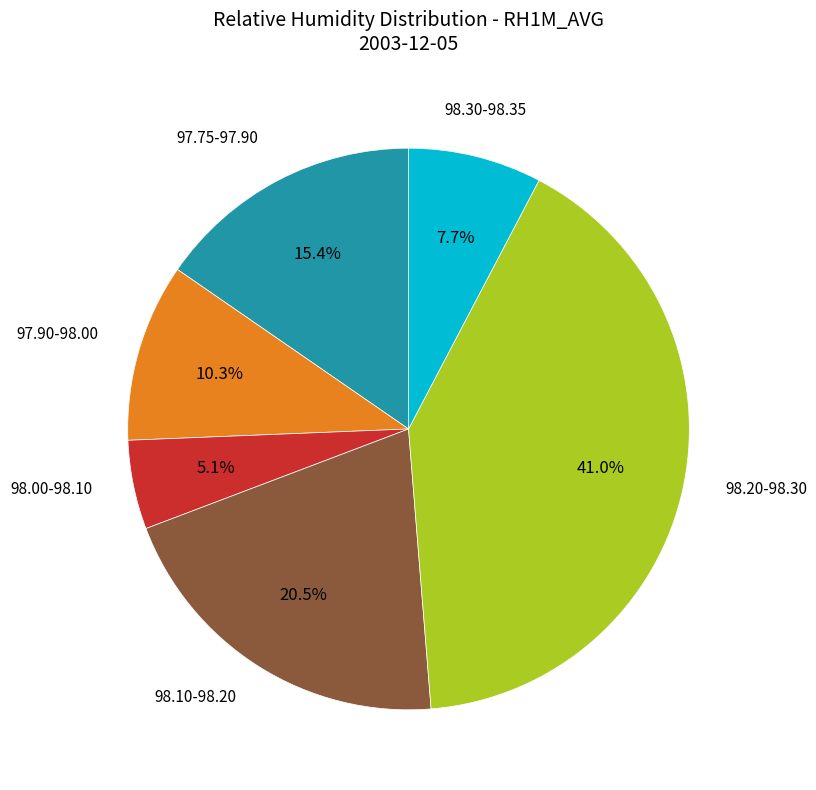

Does any single category account for the majority?

No